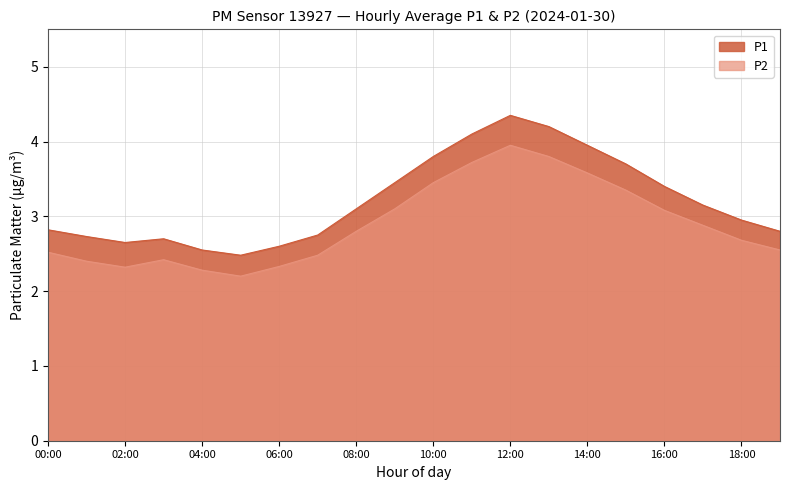

At which category does P2 reach its first local valley?

02:00